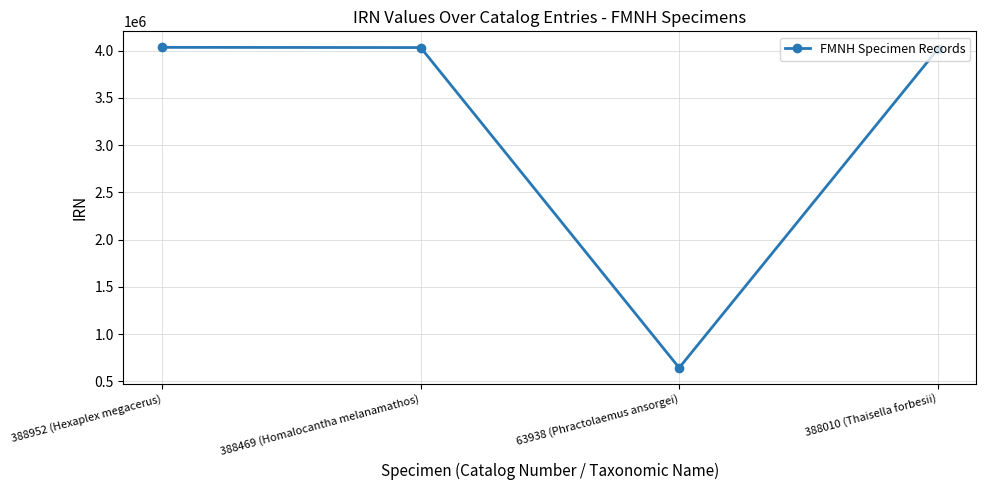

What is the average value?

3181481